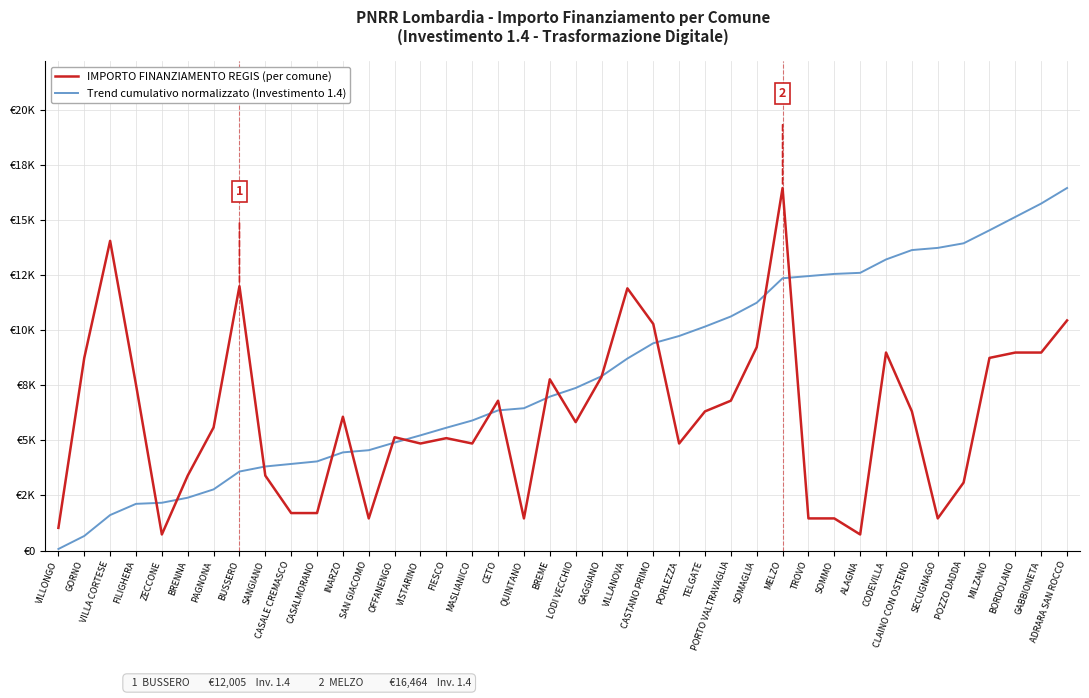

Which has a higher value, ZECCONE or POZZO DADDA?

POZZO DADDA